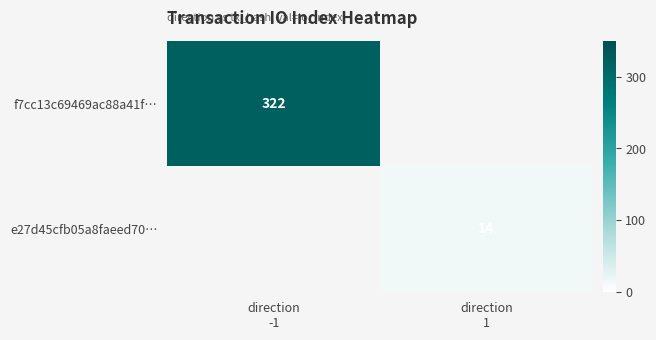

Which series has the widest spread of values?

f7cc13c69469ac88a41f…